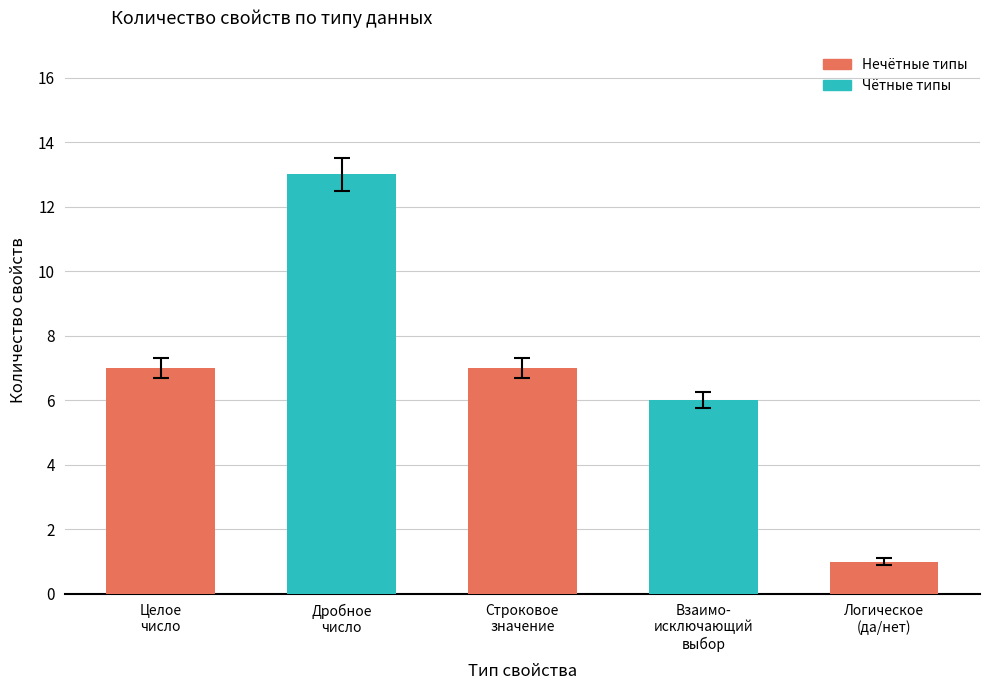

How many bars are there in total?

5